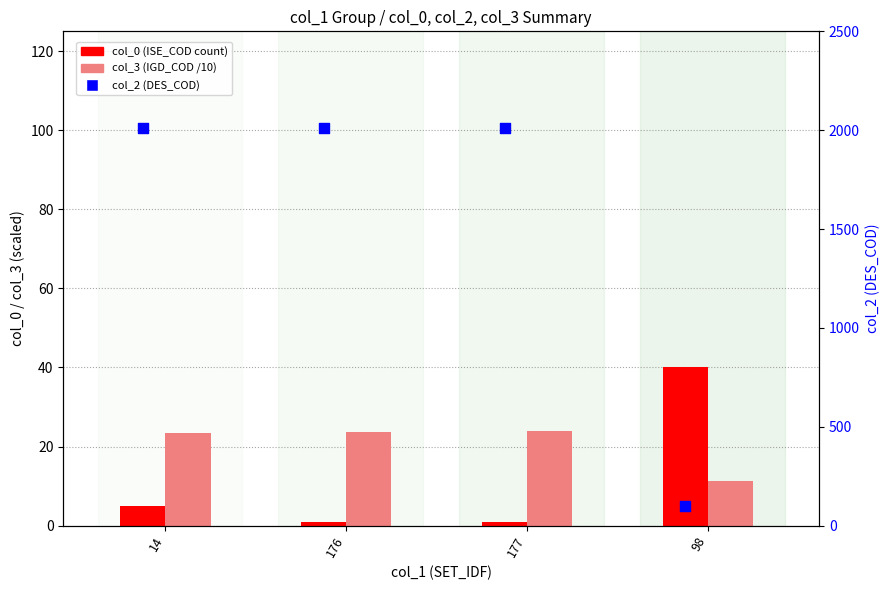

Which series has the widest spread of Y values?

col_2 (DES_COD)